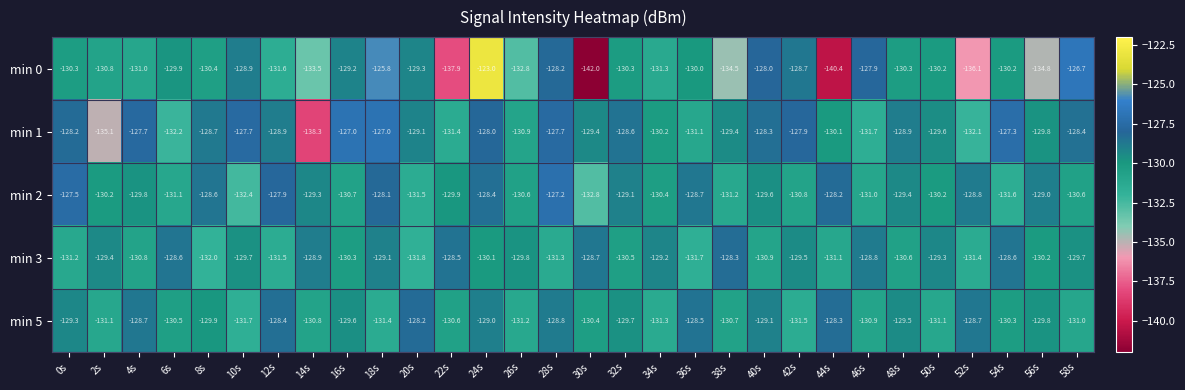

Where does the min 0 series first go above -130?

6s